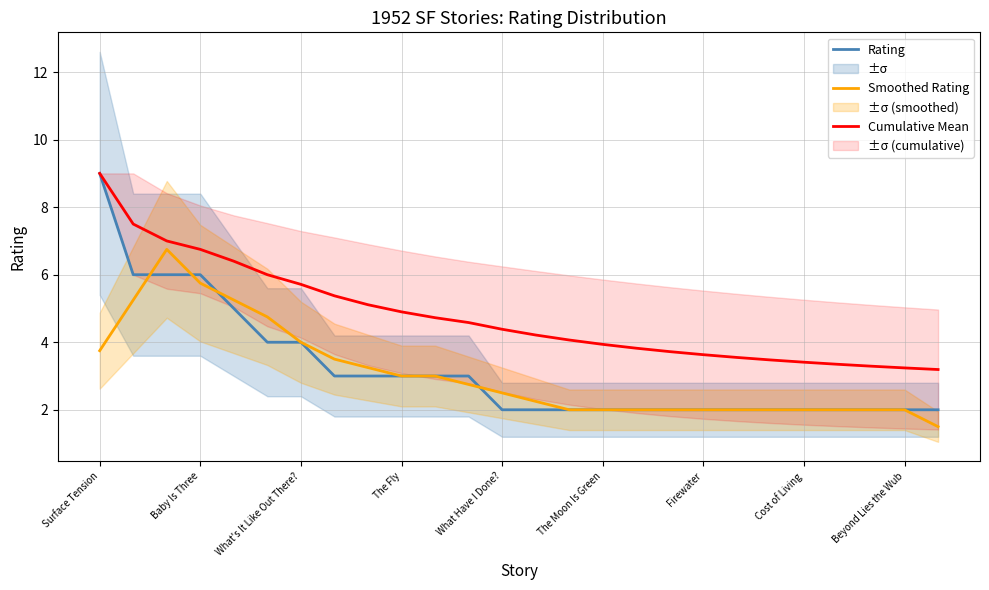

True or false: Smoothed Rating has a value of 2.0 at Beyond Lies the Wub.

True